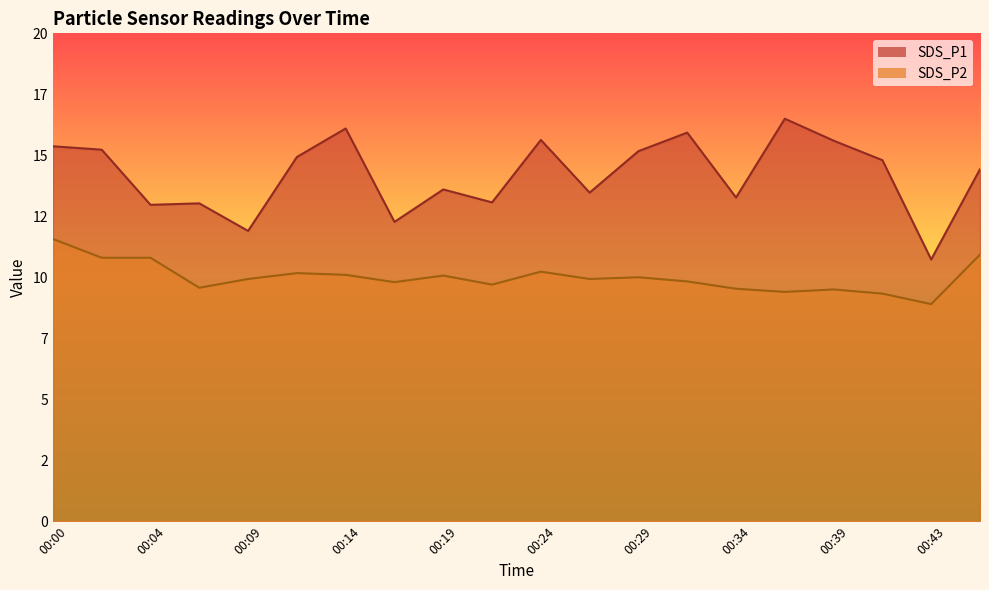

True or false: SDS_P2 and SDS_P1 cross at least once.

False